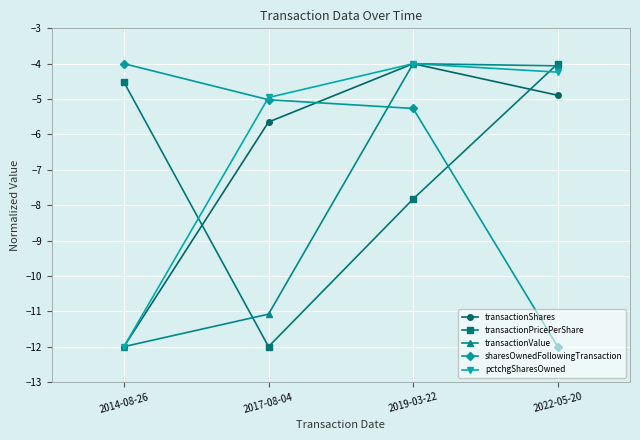

List the labels in order of sharesOwnedFollowingTransaction value, largest first.

2014-08-26, 2017-08-04, 2019-03-22, 2022-05-20